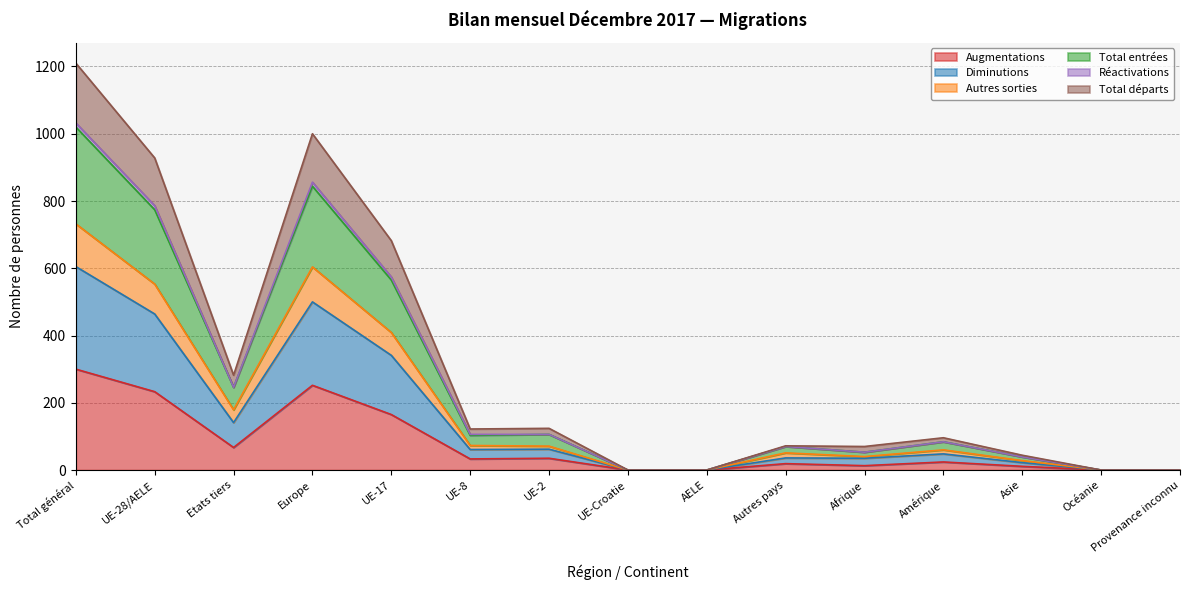

True or false: Total entrées and Augmentations cross at least once.

False